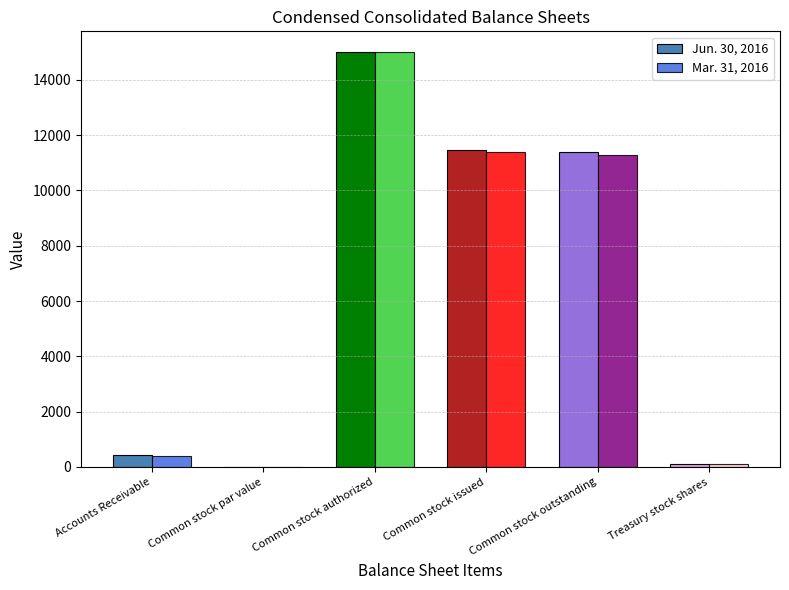

Is the value of Jun. 30, 2016 at Accounts Receivable greater than the value of Mar. 31, 2016 at Treasury stock shares?

Yes